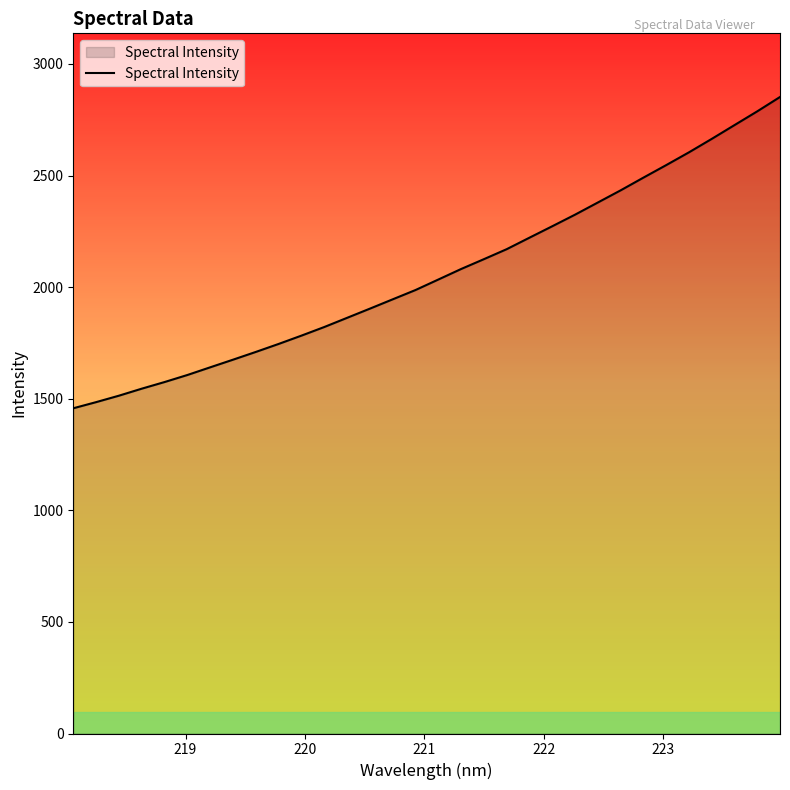

What is the greatest value displayed?

2852.1